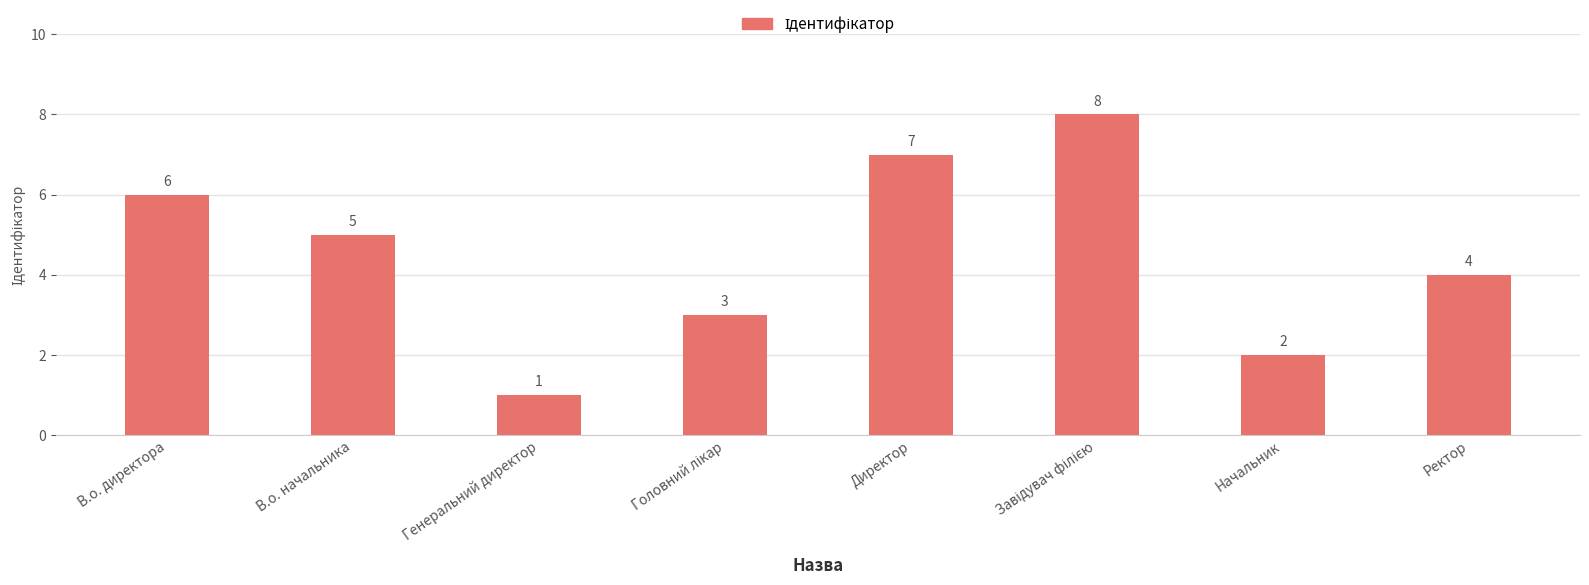

What is the difference between the maximum and minimum values?

7